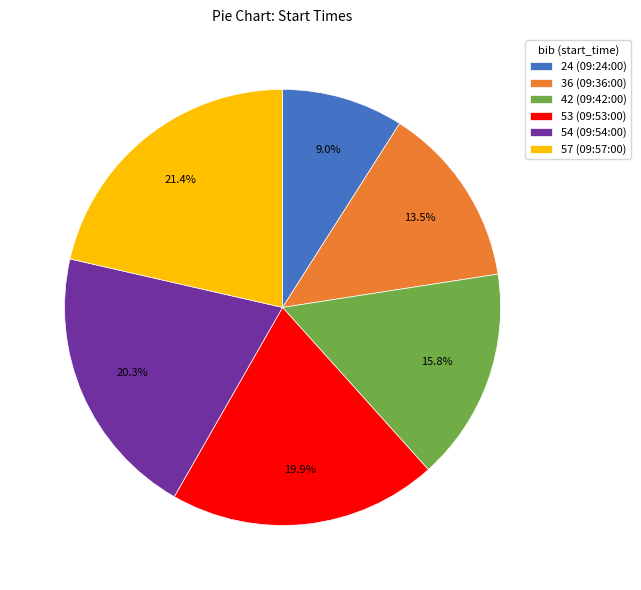

How many segments does this pie chart have?

6